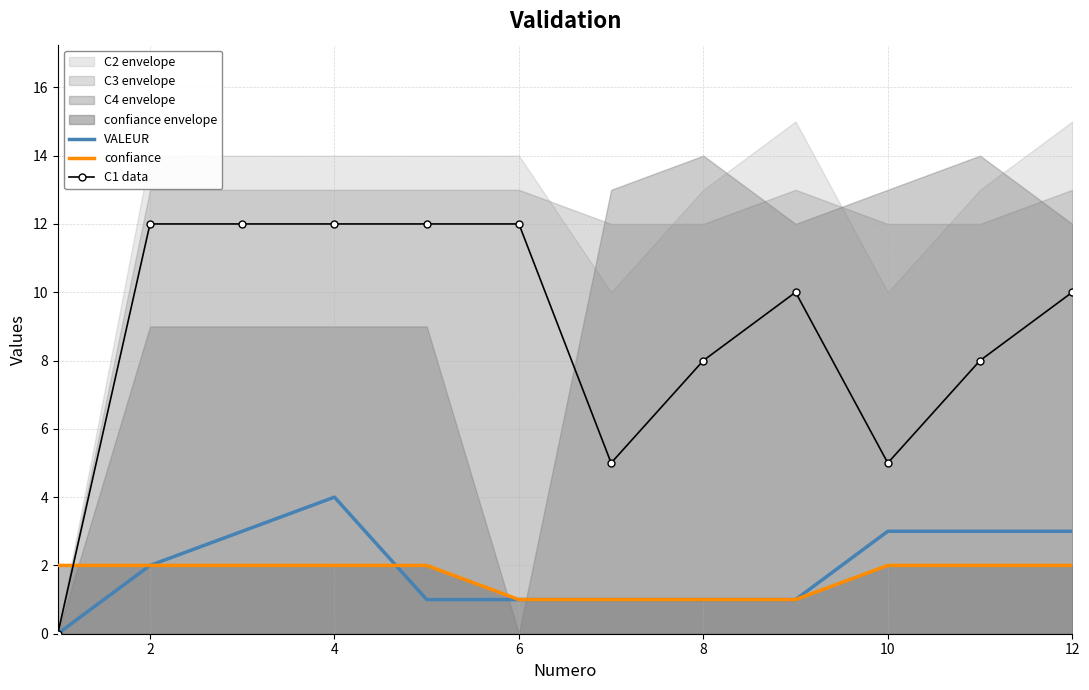

Reading left to right, list all the values displayed in this chart.

VALEUR: 0	2	3	4	1	1	1	1	1	3	3	3
confiance: 2	2	2	2	2	1	1	1	1	2	2	2
C1 data: 0	12	12	12	12	12	5	8	10	5	8	10